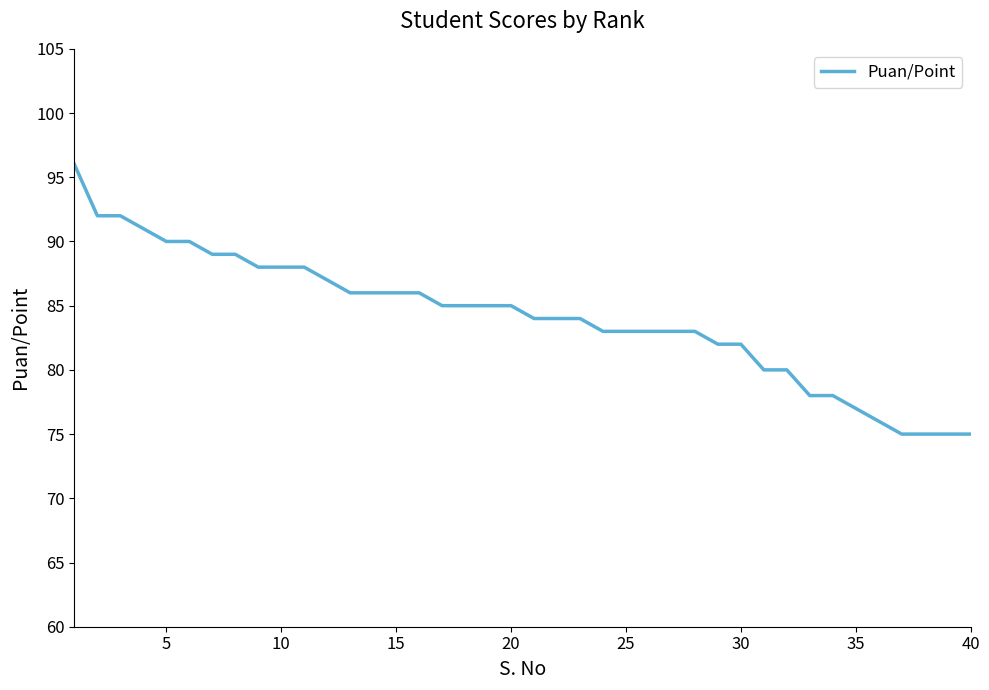

How many values are below 85?

20